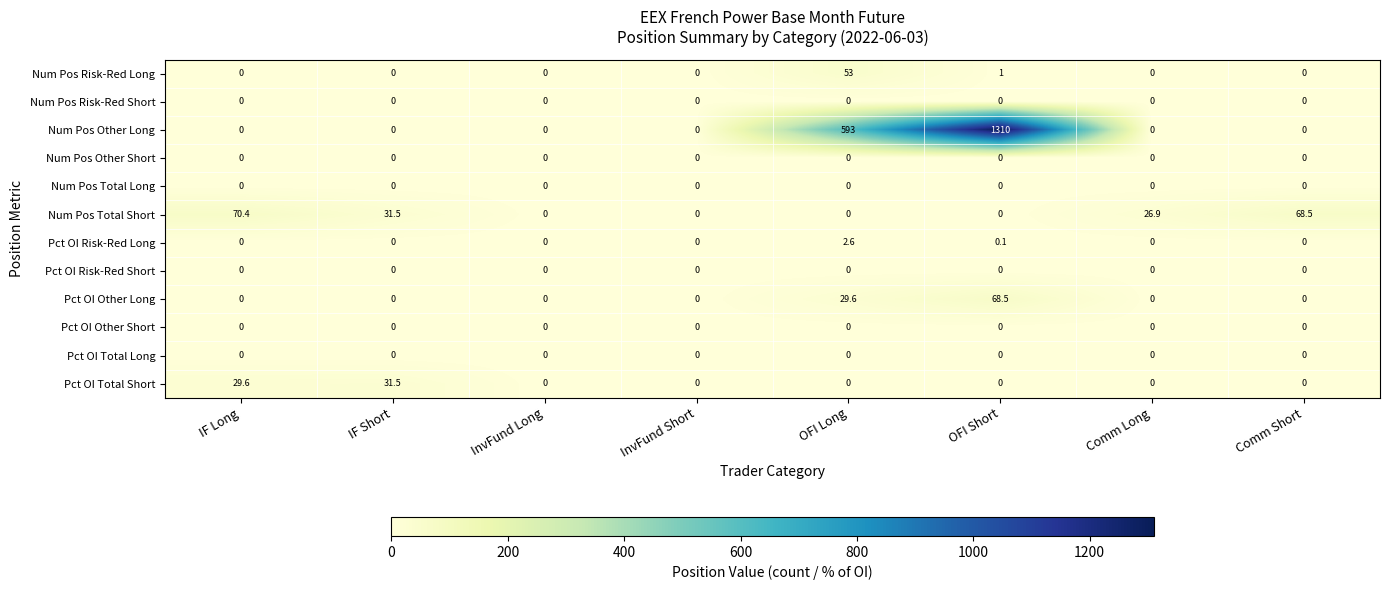

The value of Pct OI Other Short at OFI Long is 0.0. True or false?

True